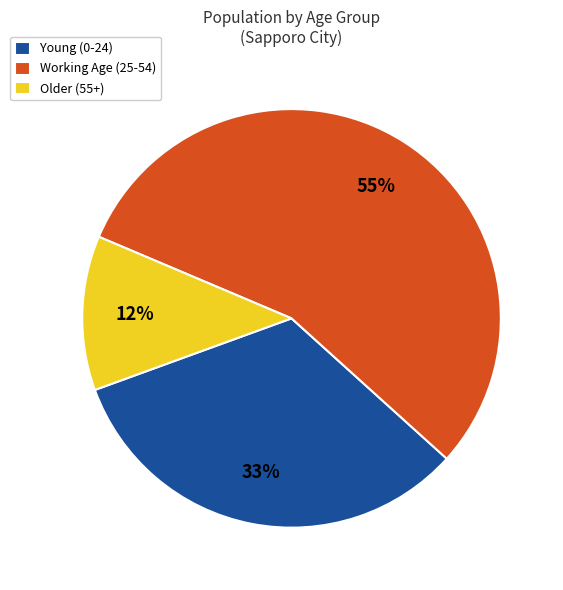

How many segments does this pie chart have?

3